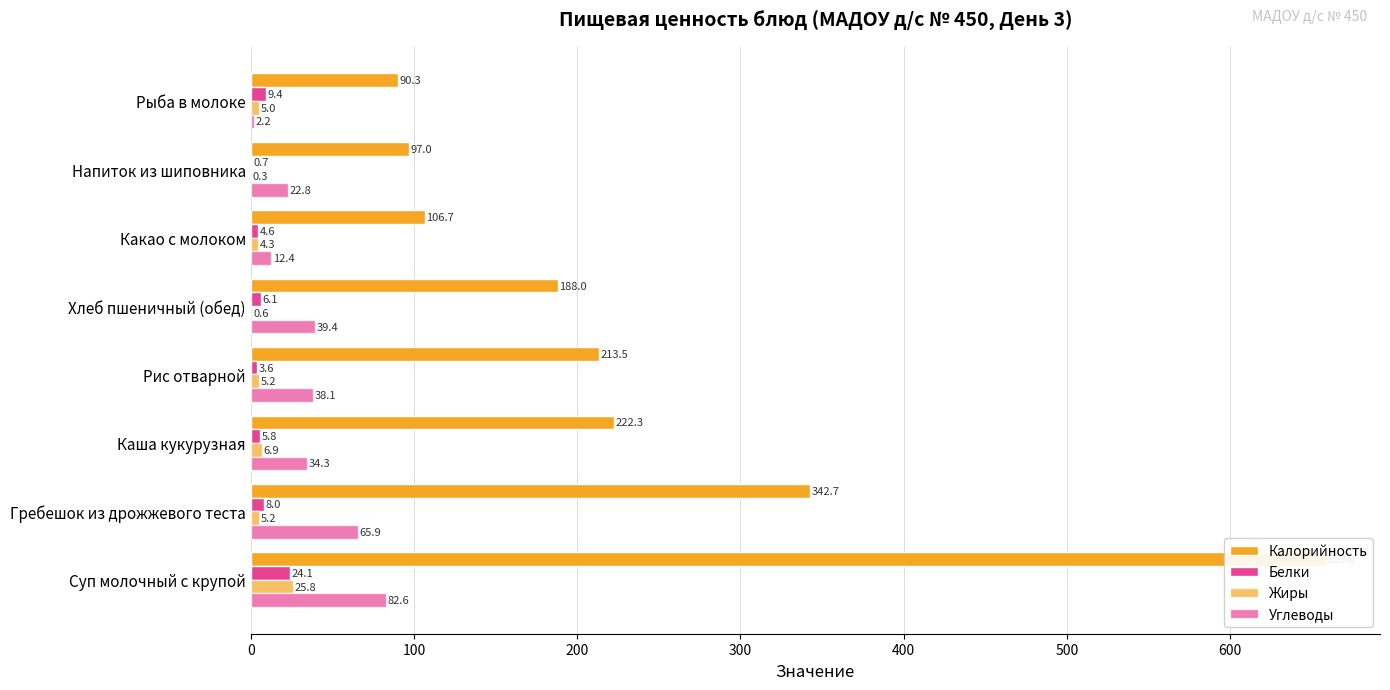

Which series has the largest total across all categories?

Калорийность